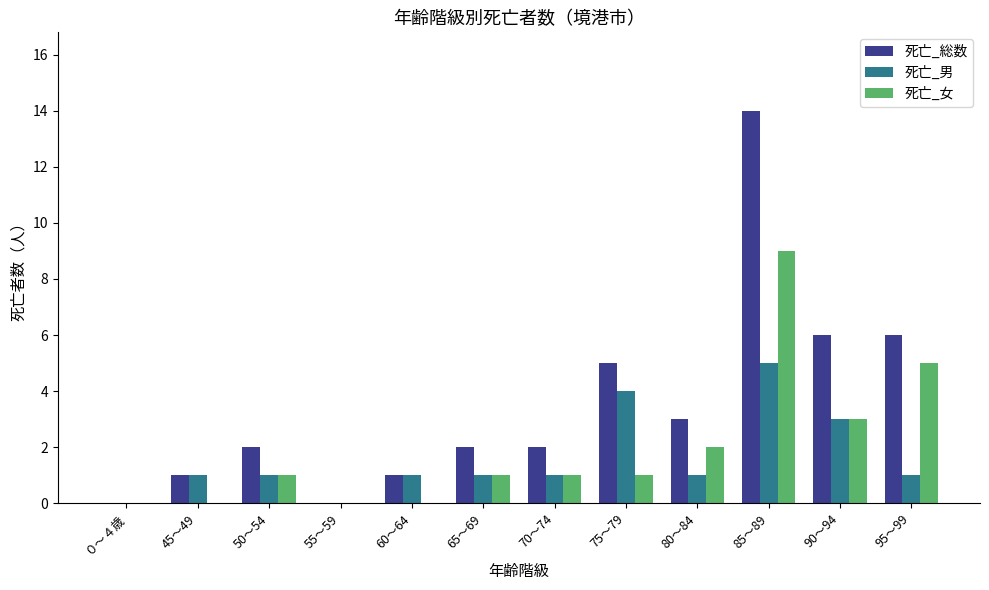

What is the sum of all 死亡_総数 values?

42